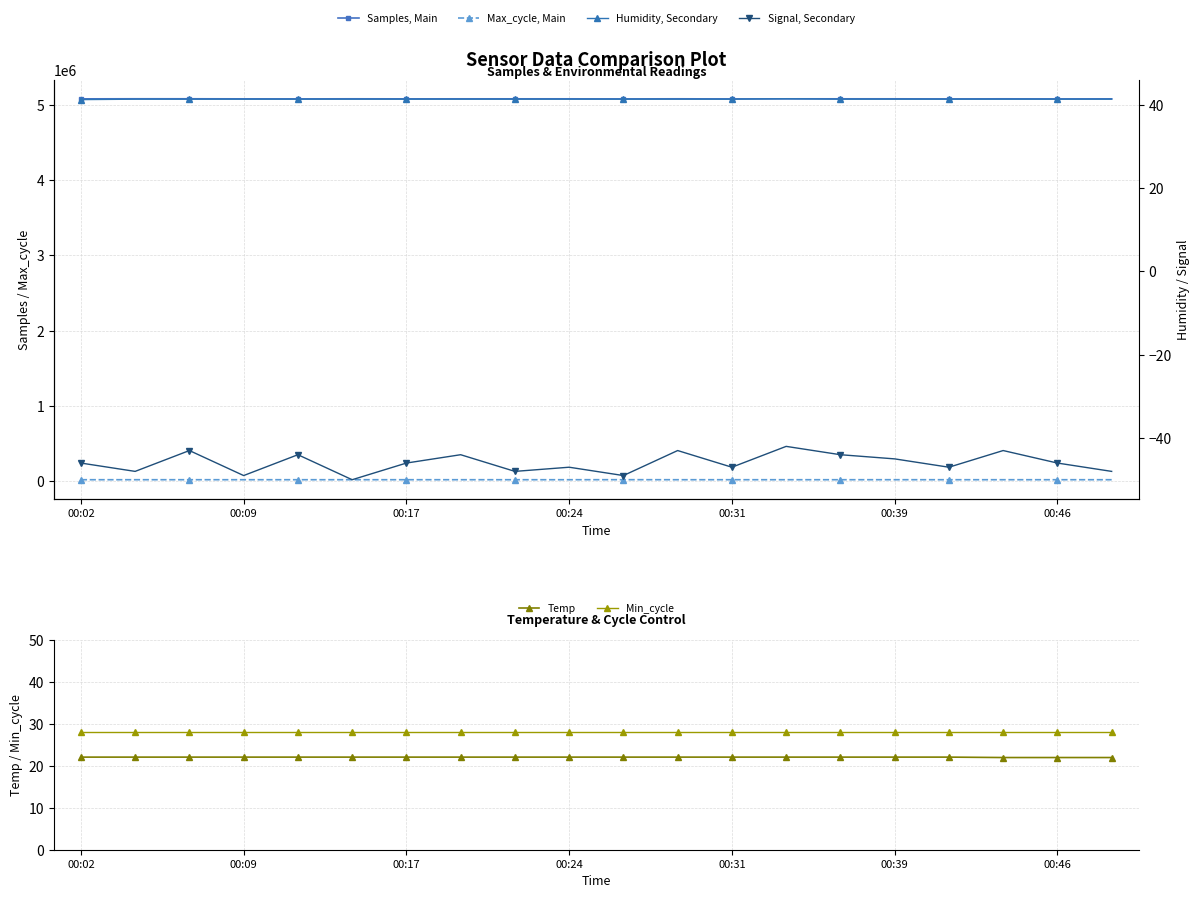

What are all the series names shown in the legend?

Samples, Main, Max_cycle, Main, Humidity, Secondary, Signal, Secondary, Temp, Min_cycle